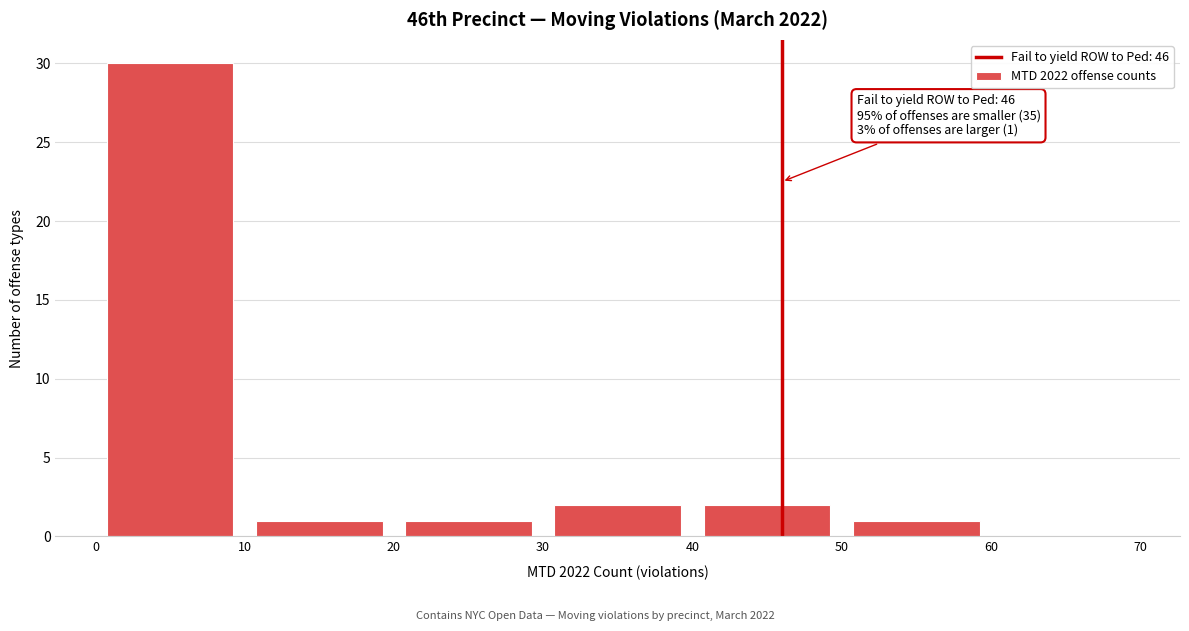

Which range on the x-axis has the tallest bar?

0 to 10